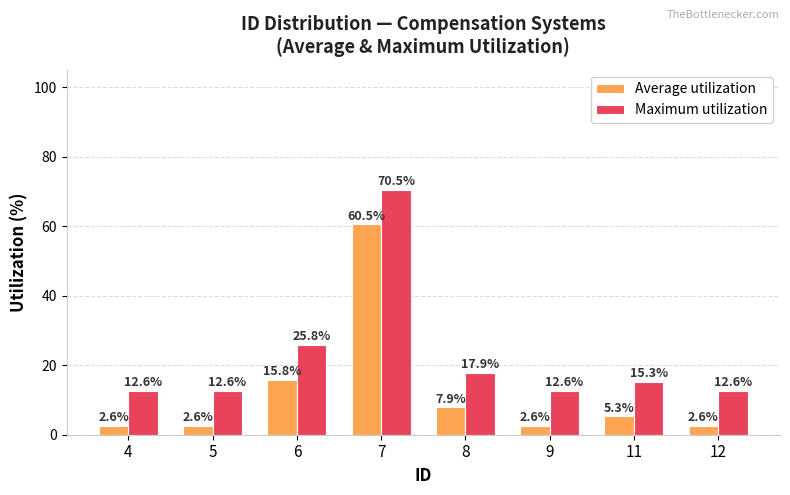

Reading left to right, what are all the values shown in this chart?

Average utilization: 4=2.6	5=2.6	6=15.8	7=60.5	8=7.9	9=2.6	11=5.3	12=2.6
Maximum utilization: 4=12.6	5=12.6	6=25.8	7=70.5	8=17.9	9=12.6	11=15.3	12=12.6